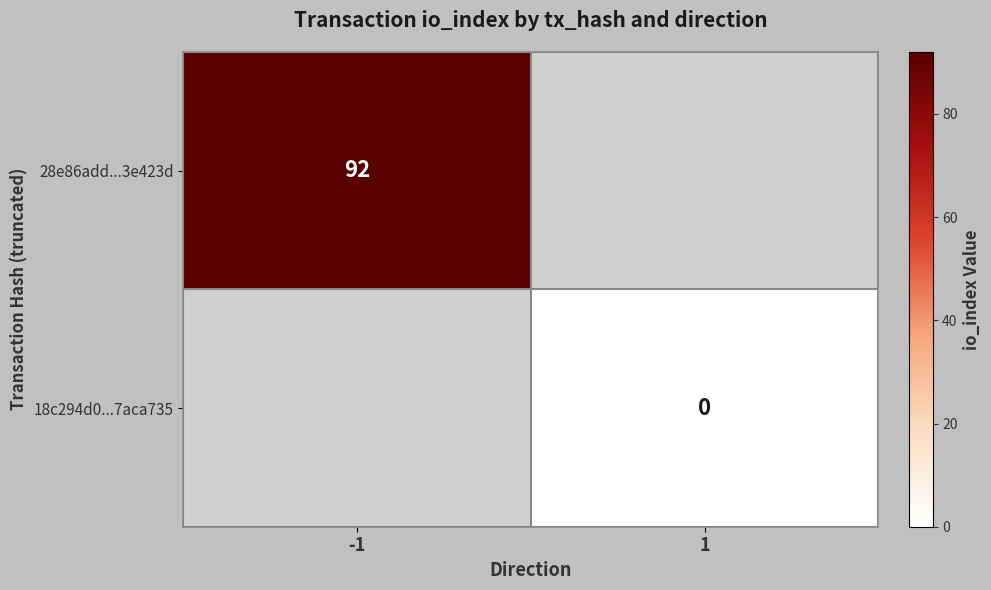

Is the value of 18c294d0...7aca735 at 1 greater than the value of 28e86add...3e423d at -1?

No